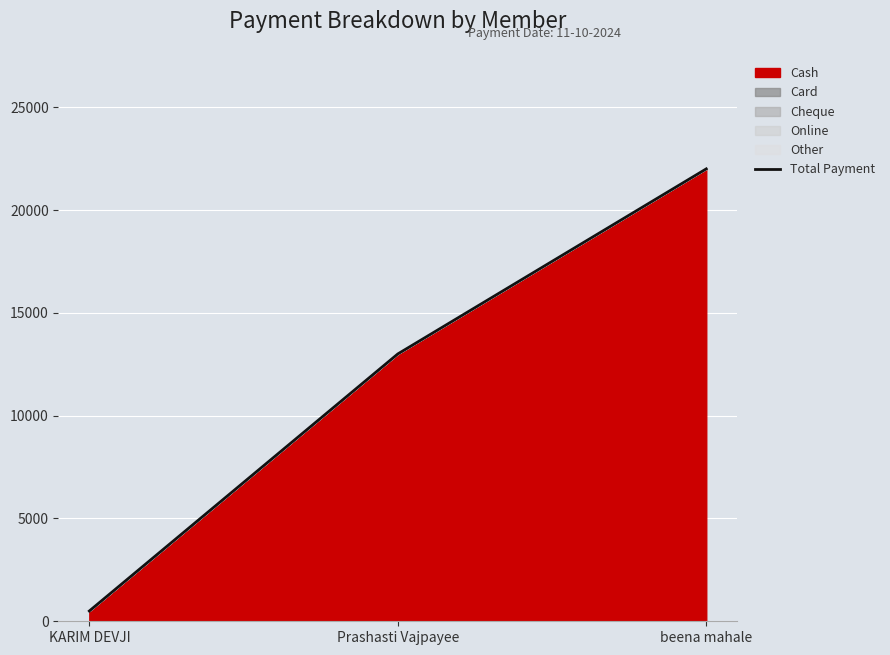

What is the minimum value shown in the chart?

500